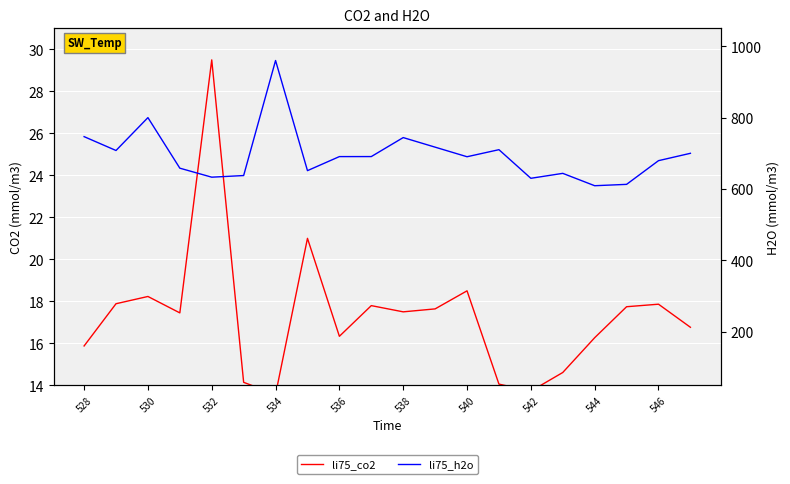

The value of li75_co2 at 538 is 17.5. True or false?

True